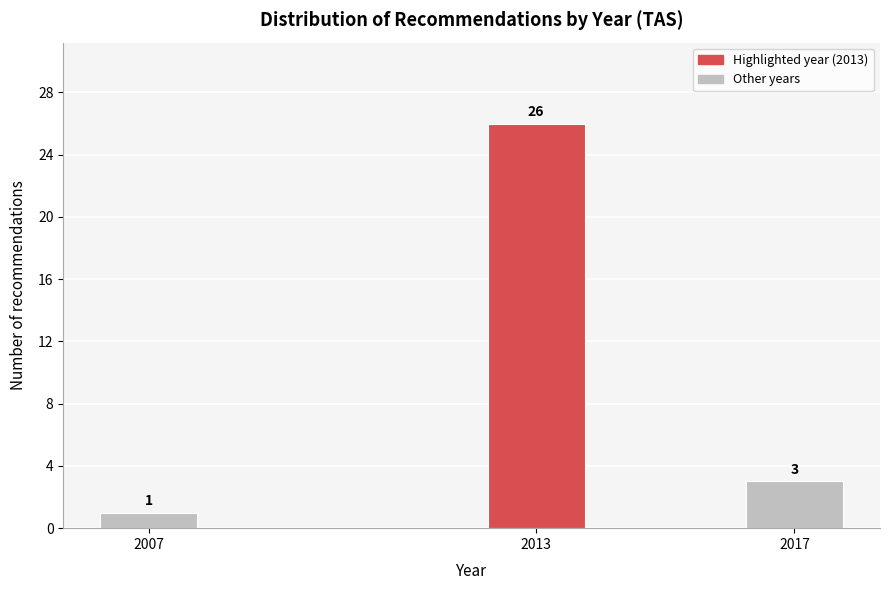

Reading right to left, extract all data points from this chart.

3	26	1